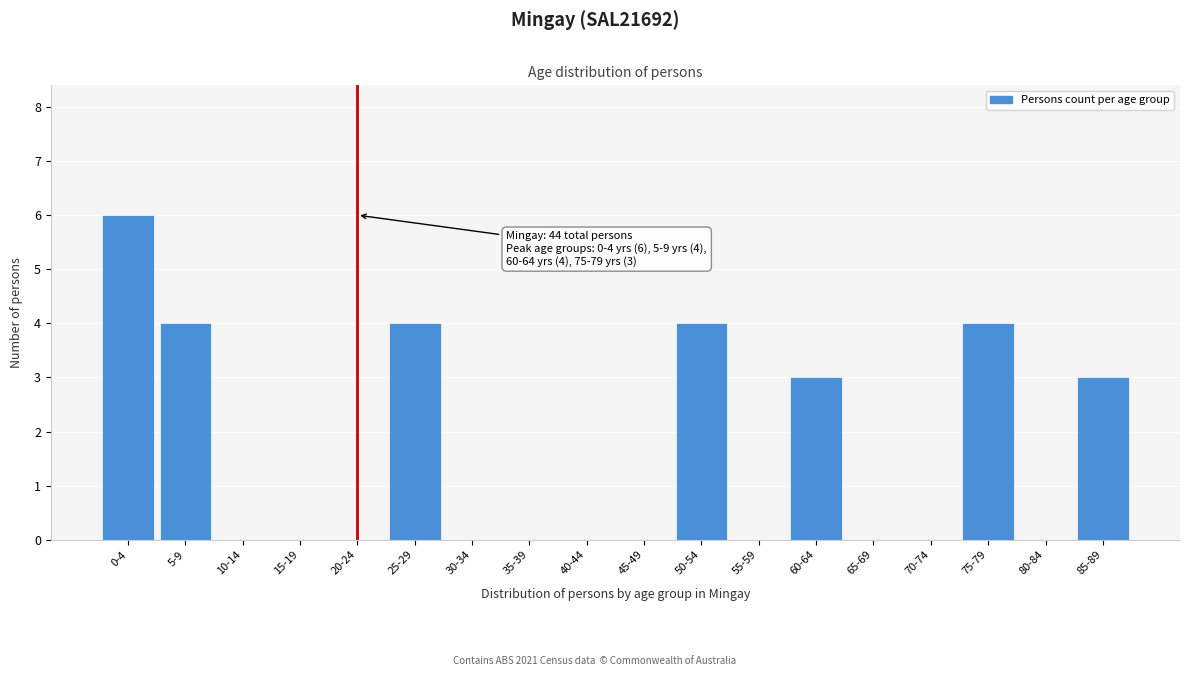

Reading left to right, what are all the values shown in this chart?

0-4=6	5-9=4	10-14=0	15-19=0	20-24=0	25-29=4	30-34=0	35-39=0	40-44=0	45-49=0	50-54=4	55-59=0	60-64=3	65-69=0	70-74=0	75-79=4	80-84=0	85-89=3